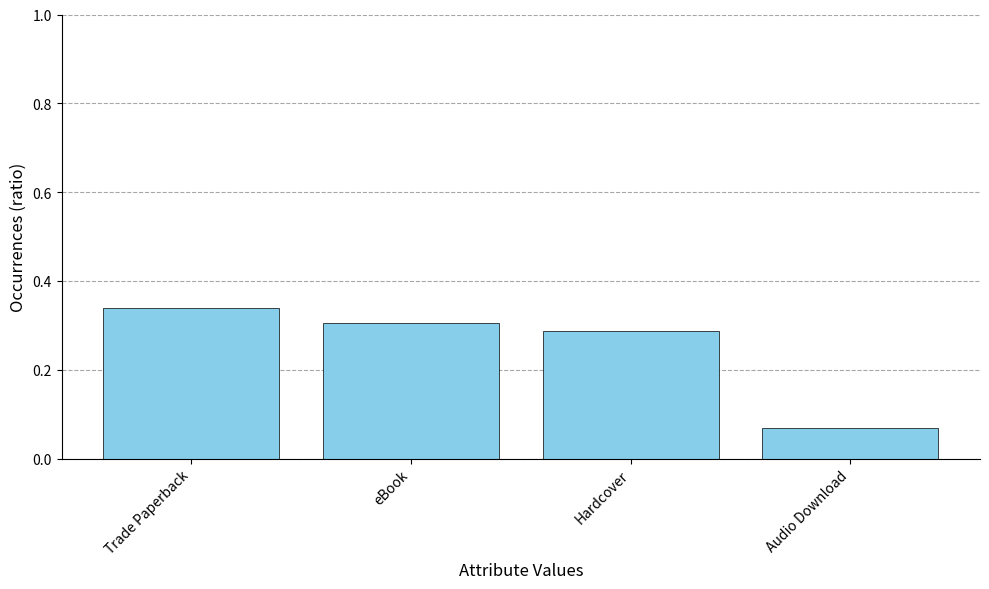

Is it true that the value at Hardcover is 0.3?

True